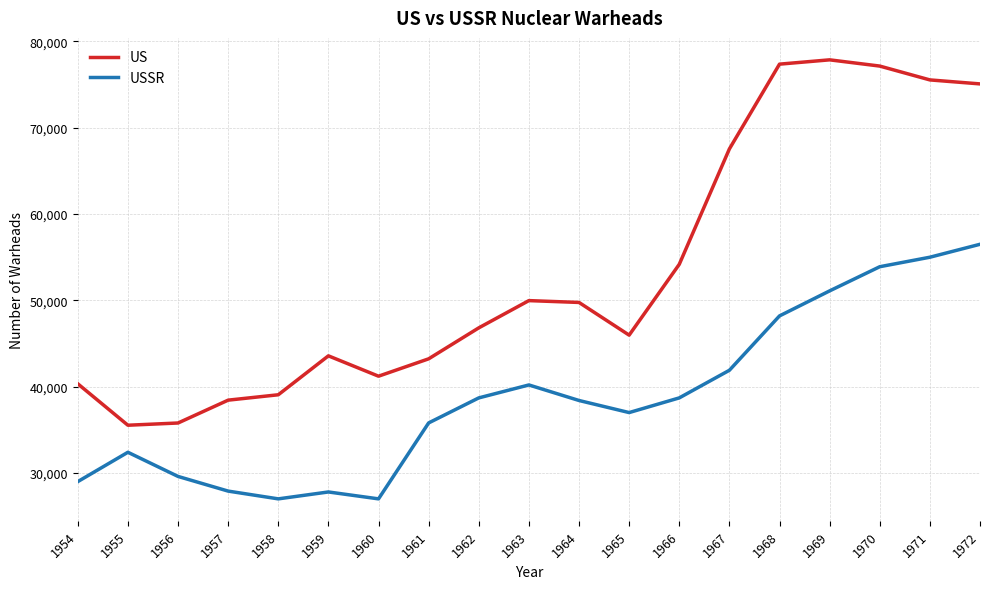

What are all the series names shown in the legend?

US, USSR